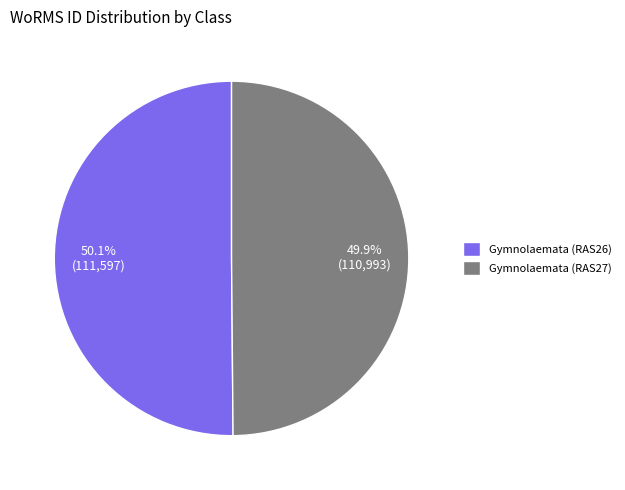

How many slices are in this pie chart?

2